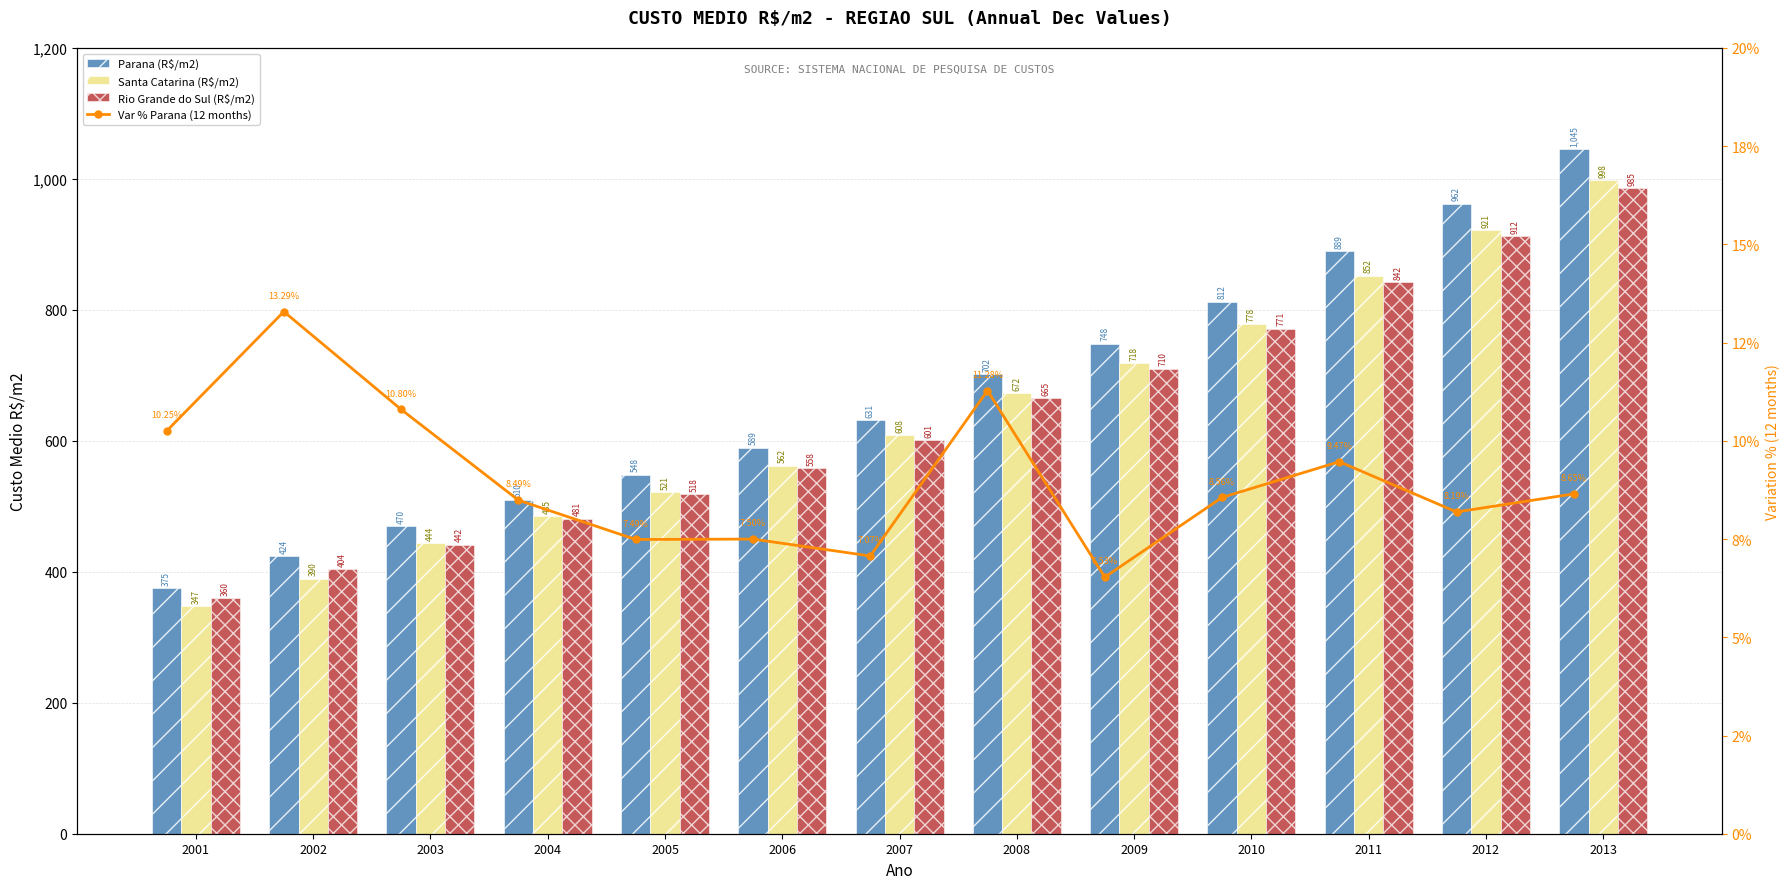

Which series has the largest total across all categories?

Parana (R$/m2)